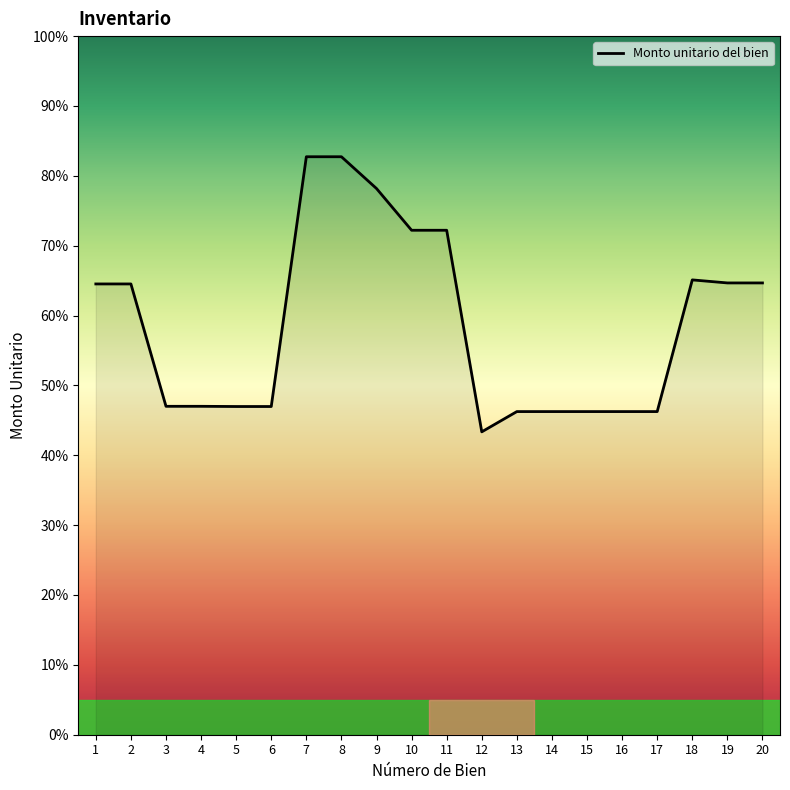

Approximately how many times larger is the value at 3 compared to 18?

0.7